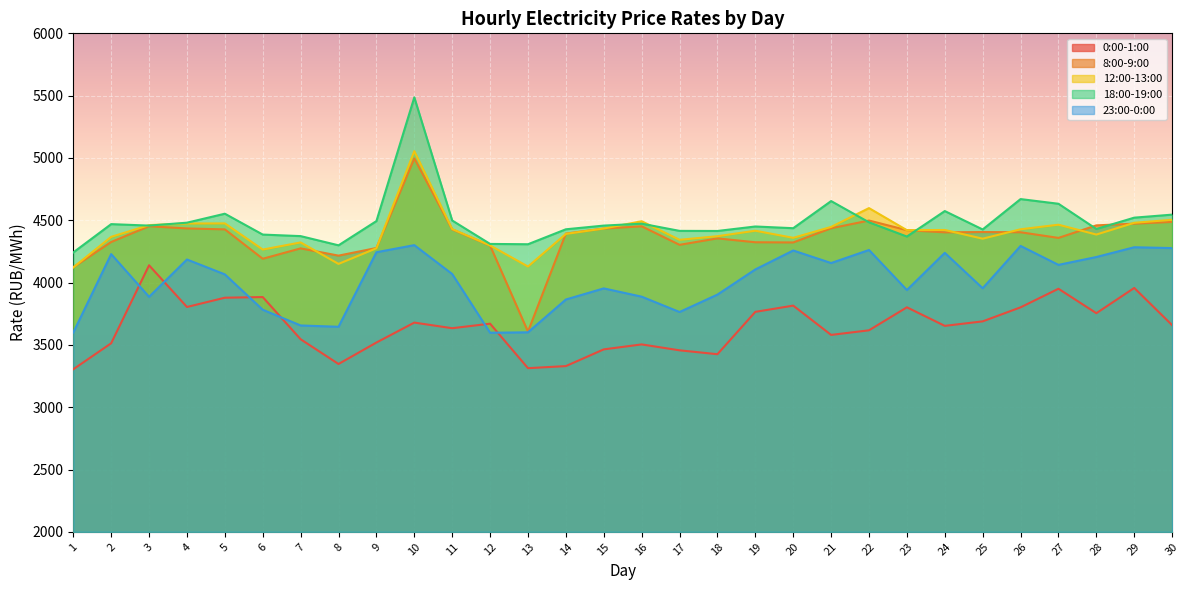

Does the chart display data point markers on the line(s)?

No